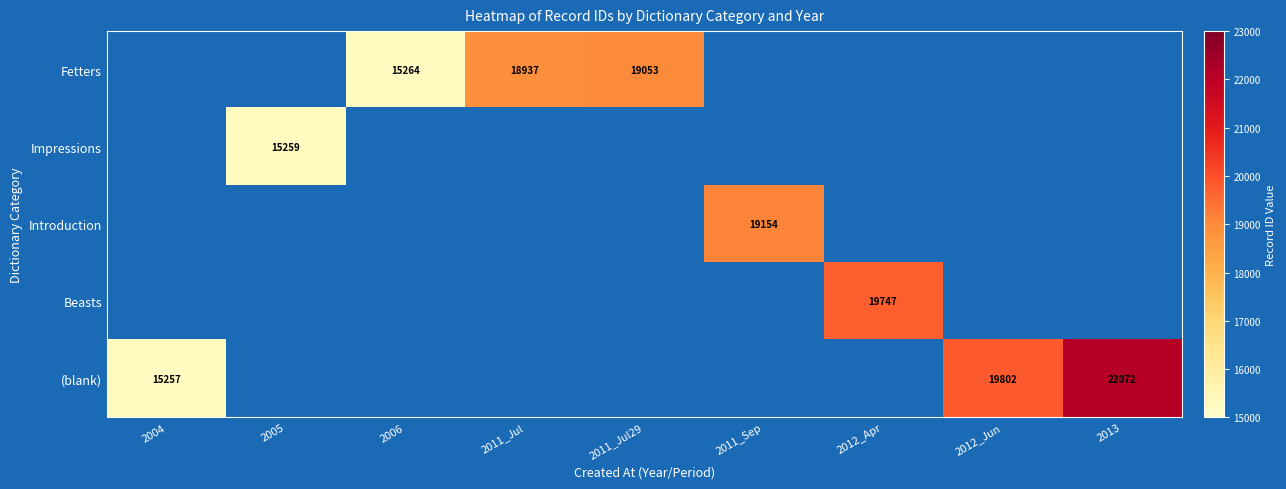

True or false: (blank) has a value of 8909 at 2012_Jun.

False